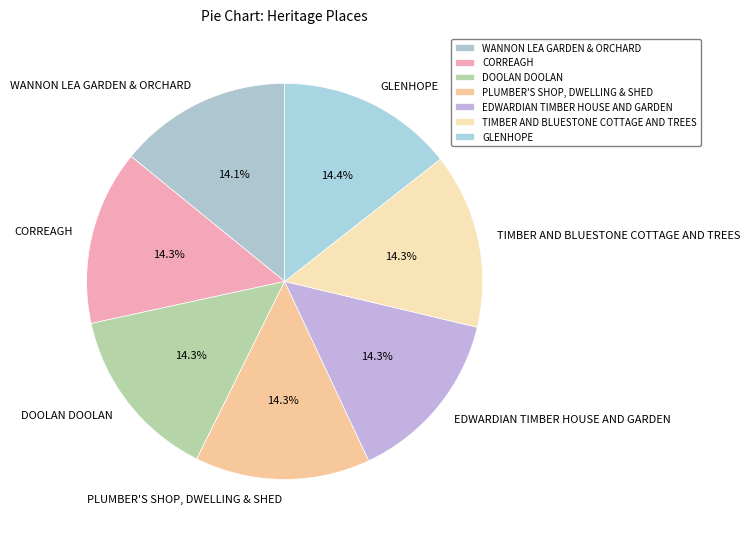

Approximately how many times larger is the value at WANNON LEA GARDEN & ORCHARD compared to TIMBER AND BLUESTONE COTTAGE AND TREES?

1.0